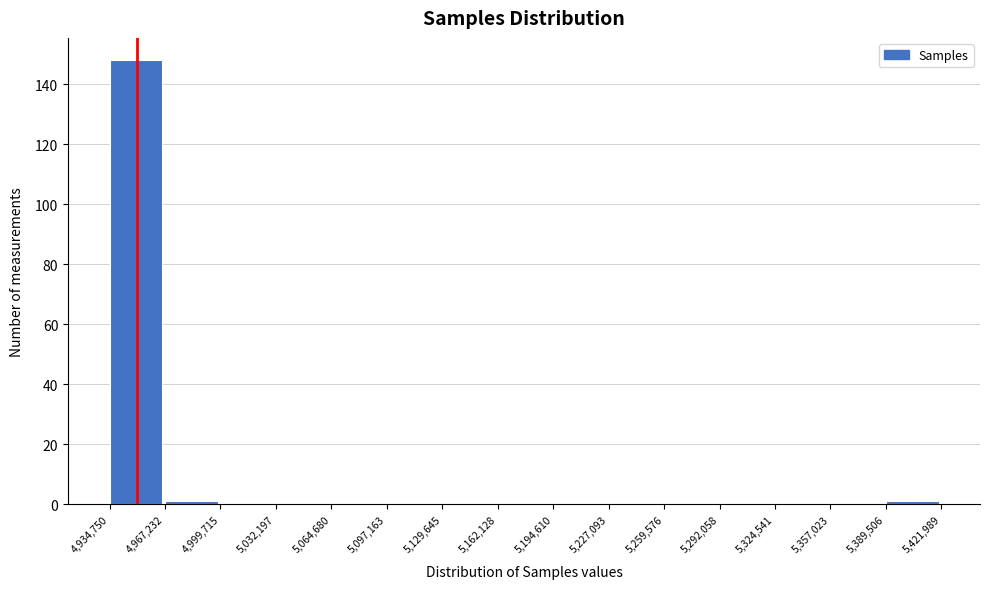

Which range on the x-axis has the tallest bar?

4,934,750 to 4,967,232